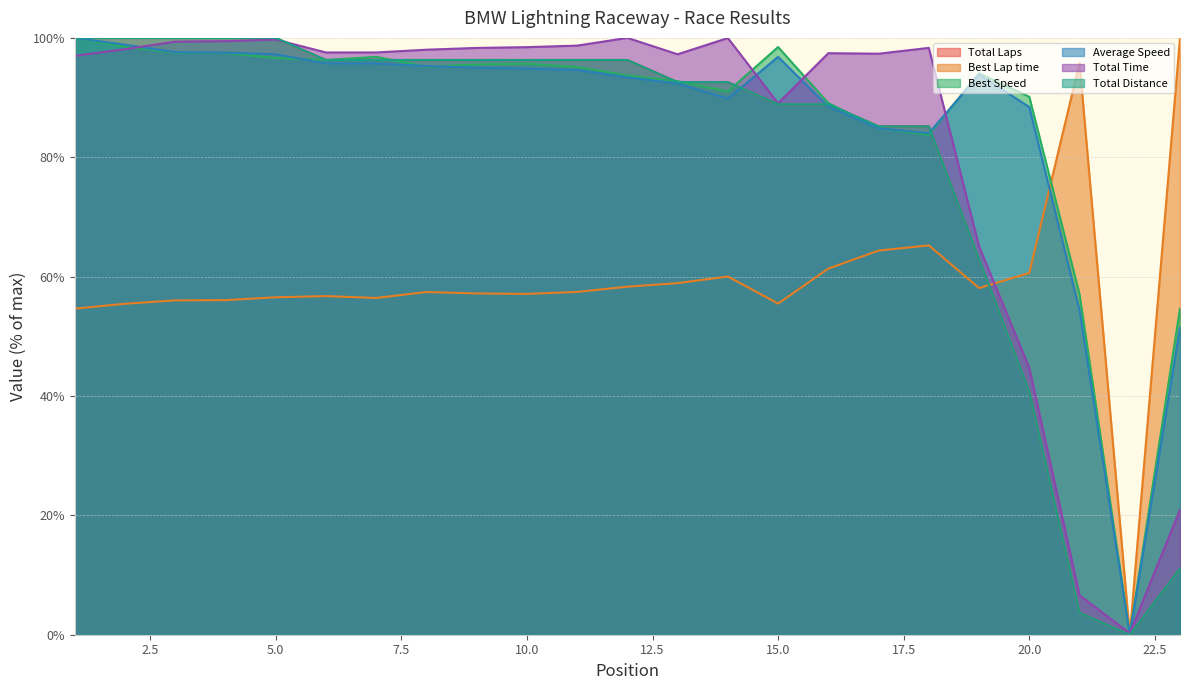

Reading right to left, list all the values displayed in this chart.

Total Laps: 11.1	0.0	3.7	40.7	63.0	85.2	85.2	88.9	88.9	92.6	92.6	96.3	96.3	96.3	96.3	96.3	96.3	96.3	100.0	100.0	100.0	100.0	100.0
Best Lap time: 100.0	0.0	95.8	60.6	58.1	65.2	64.4	61.3	55.5	60.0	58.9	58.3	57.4	57.1	57.2	57.4	56.4	56.7	56.5	56.1	56.0	55.5	54.6
Best Speed: 54.6	0.0	57.0	90.1	94.1	83.7	84.9	89.1	98.5	91.0	92.7	93.7	95.1	95.7	95.5	95.2	96.8	96.3	96.6	97.5	97.5	98.5	100.0
Average Speed: 51.5	0.0	54.4	88.4	93.9	84.0	84.9	88.5	96.8	89.8	92.3	93.4	94.6	94.9	95.0	95.3	95.7	95.7	97.3	97.5	97.6	98.9	100.0
Total Time: 20.9	0.2	6.6	44.7	65.1	98.3	97.3	97.4	89.0	100.0	97.3	100.0	98.7	98.4	98.3	98.0	97.6	97.6	99.7	99.4	99.4	98.1	97.0
Total Distance: 11.1	0.0	3.7	40.7	63.0	85.2	85.2	88.9	88.9	92.6	92.6	96.3	96.3	96.3	96.3	96.3	96.3	96.3	100.0	100.0	100.0	100.0	100.0